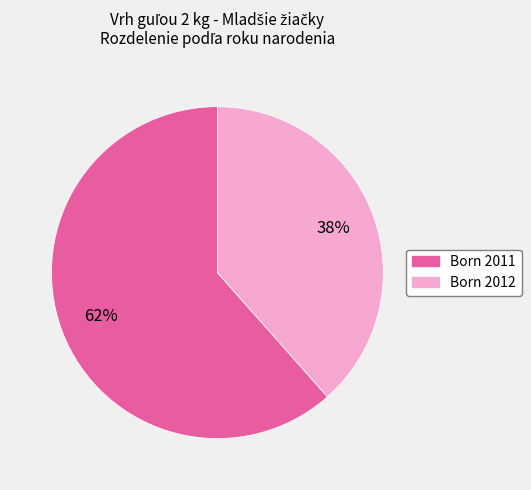

Does any single category account for the majority?

Yes